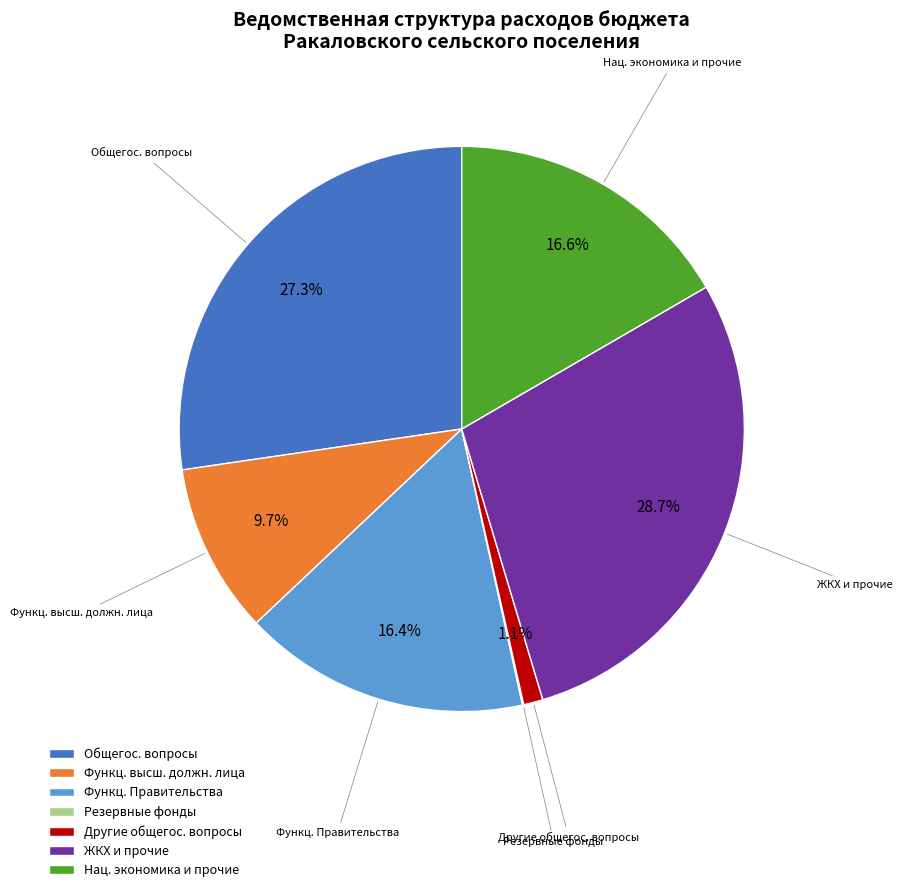

Combined, do Другие общегос. вопросы and ЖКХ и прочие account for over 50%?

No